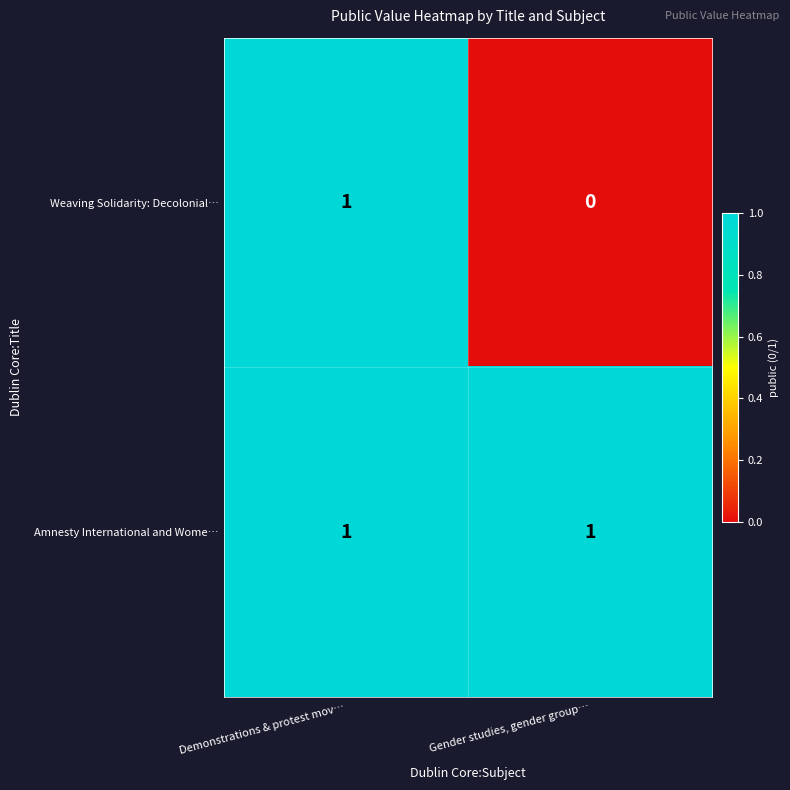

At which label is Weaving Solidarity: Decolonial… closest to 0?

Gender studies, gender group…